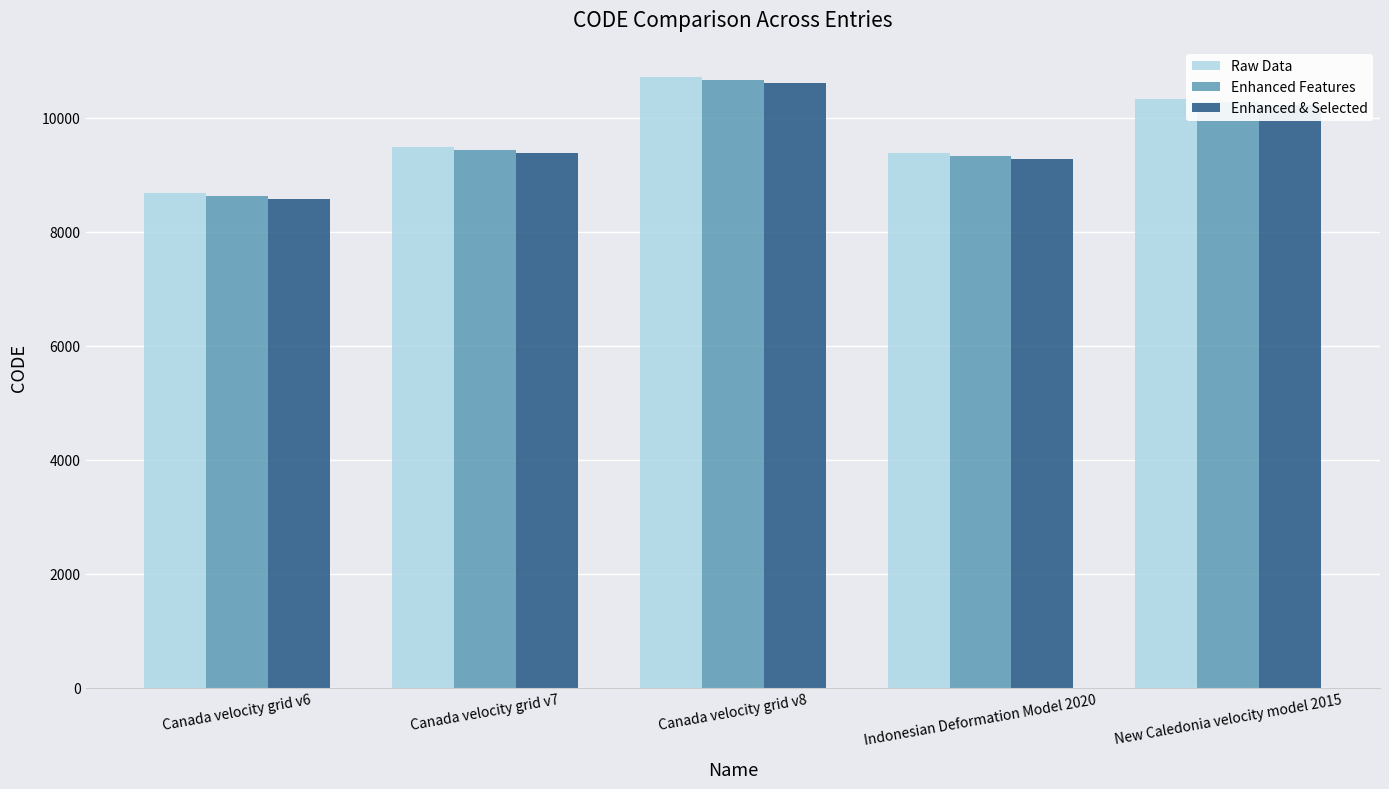

Is it true that Enhanced & Selected equals 17935 at New Caledonia velocity model 2015?

False